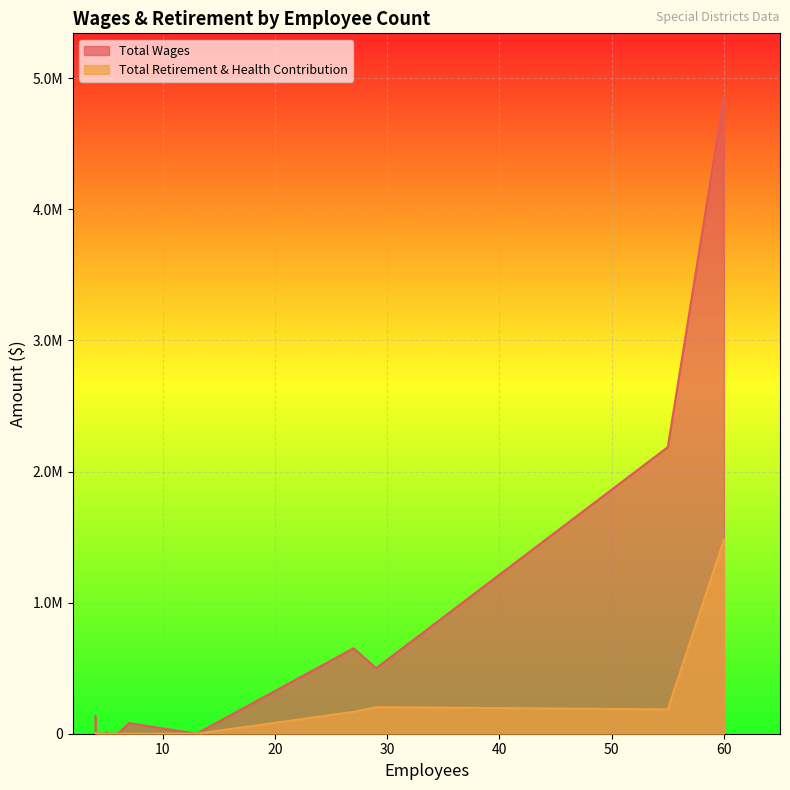

What is the difference between the highest and lowest values at 60?

3378470